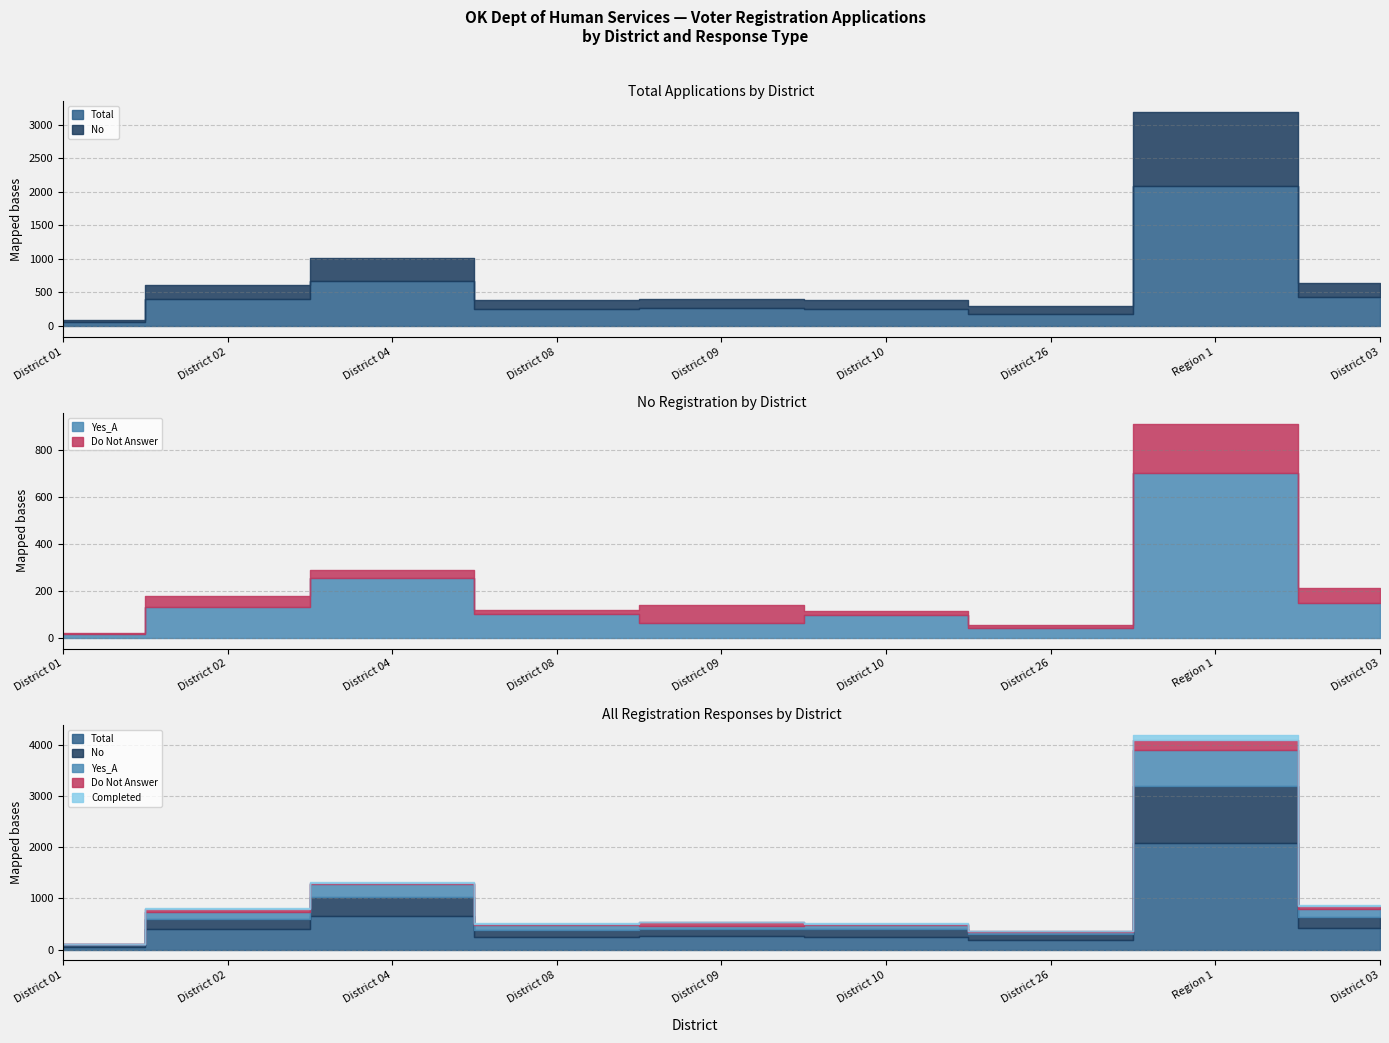

Reading left to right, transcribe all the data shown in this chart.

Total: District 01=55	District 02=398	District 04=666	District 08=254	District 09=268	District 10=256	District 26=186	Region 1=2083	District 03=430
No: District 01=36	District 02=210	District 04=354	District 08=127	District 09=129	District 10=139	District 26=115	Region 1=1110	District 03=216
Yes_A: District 01=17	District 02=130	District 04=254	District 08=100	District 09=65	District 10=95	District 26=42	Region 1=703	District 03=149
Do Not Answer: District 01=2	District 02=49	District 04=36	District 08=18	District 09=73	District 10=18	District 26=13	Region 1=209	District 03=64
Completed: District 01=0	District 02=17	District 04=20	District 08=20	District 09=7	District 10=10	District 26=9	Region 1=83	District 03=6